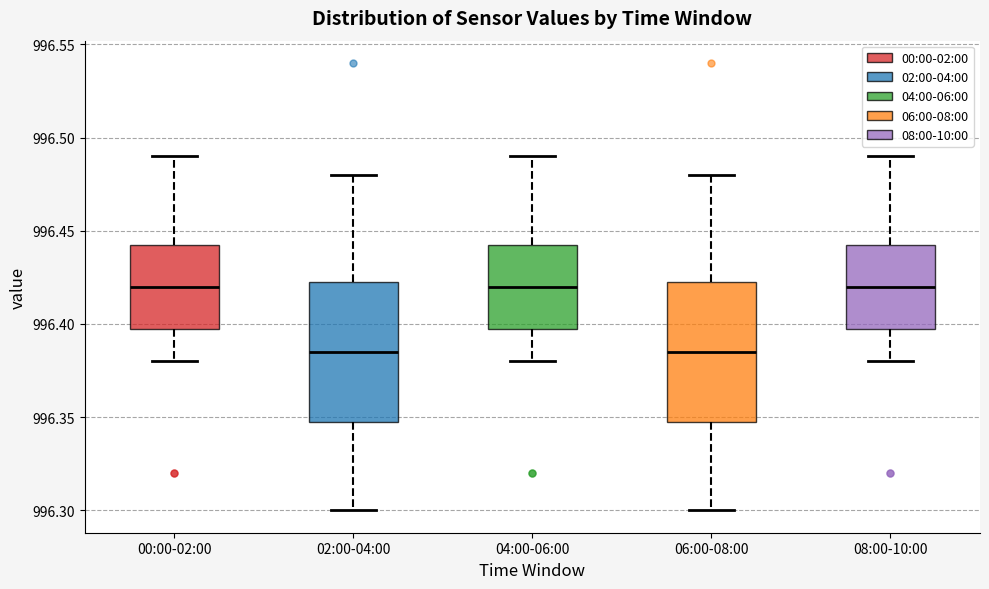

Reading left to right, read every box against the y-axis: the position of its median line, the range the box covers, and the ends of its whiskers. The values are not printed on the chart, so give them approximately, as read against the axis.

00:00-02:00: median 996.420, box 996.400 to 996.445, whiskers 996.380 to 996.490
02:00-04:00: median 996.385, box 996.350 to 996.425, whiskers 996.300 to 996.480
04:00-06:00: median 996.420, box 996.400 to 996.445, whiskers 996.380 to 996.490
06:00-08:00: median 996.385, box 996.350 to 996.425, whiskers 996.300 to 996.480
08:00-10:00: median 996.420, box 996.400 to 996.445, whiskers 996.380 to 996.490